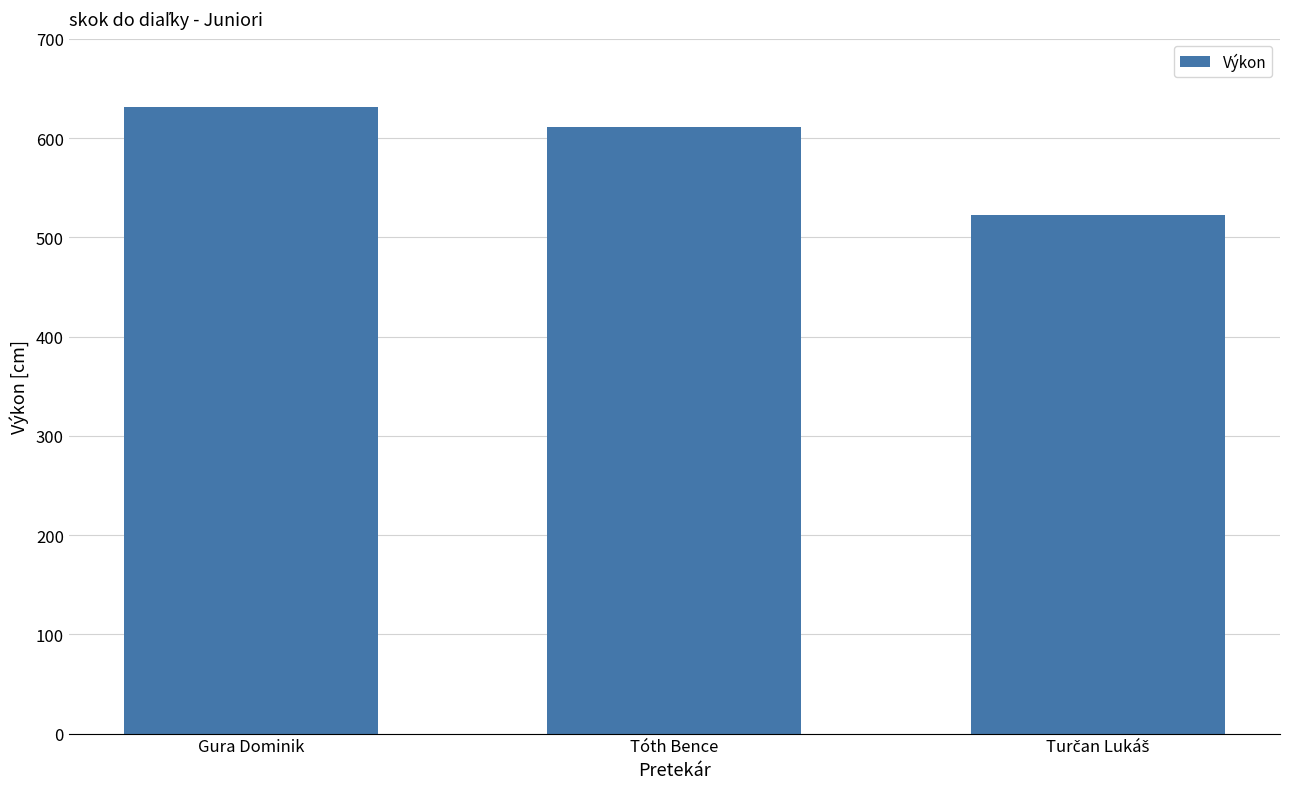

What is the minimum value shown in the chart?

522